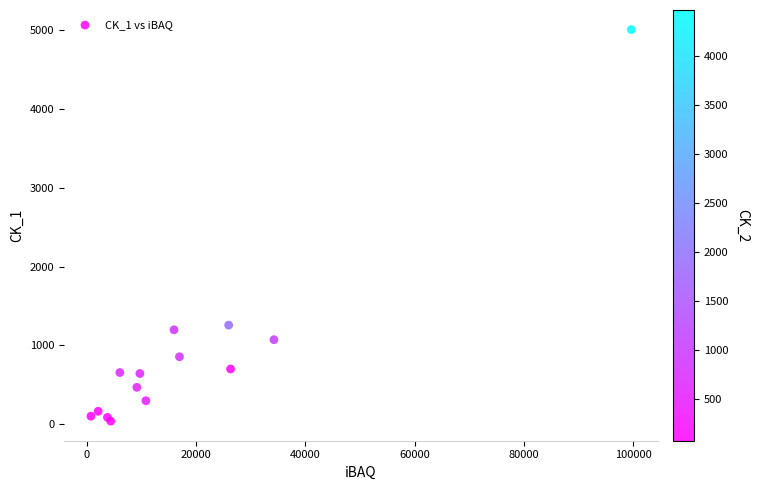

What Y value in the scatter plot is closest to 2515?

1258.2